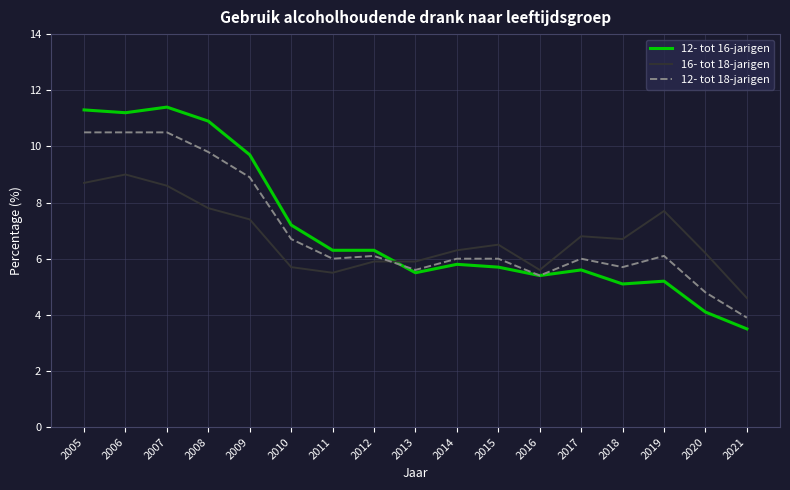

Reading left to right, extract all data points from this chart.

12- tot 16-jarigen: 11.3	11.2	11.4	10.9	9.7	7.2	6.3	6.3	5.5	5.8	5.7	5.4	5.6	5.1	5.2	4.1	3.5
16- tot 18-jarigen: 8.7	9.0	8.6	7.8	7.4	5.7	5.5	5.9	5.9	6.3	6.5	5.6	6.8	6.7	7.7	6.2	4.6
12- tot 18-jarigen: 10.5	10.5	10.5	9.8	8.9	6.7	6.0	6.1	5.6	6.0	6.0	5.4	6.0	5.7	6.1	4.8	3.9